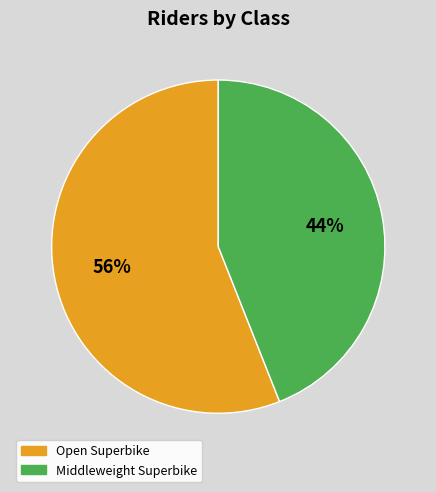

To the nearest percent, what is the combined percentage of Middleweight Superbike and Open Superbike?

100%